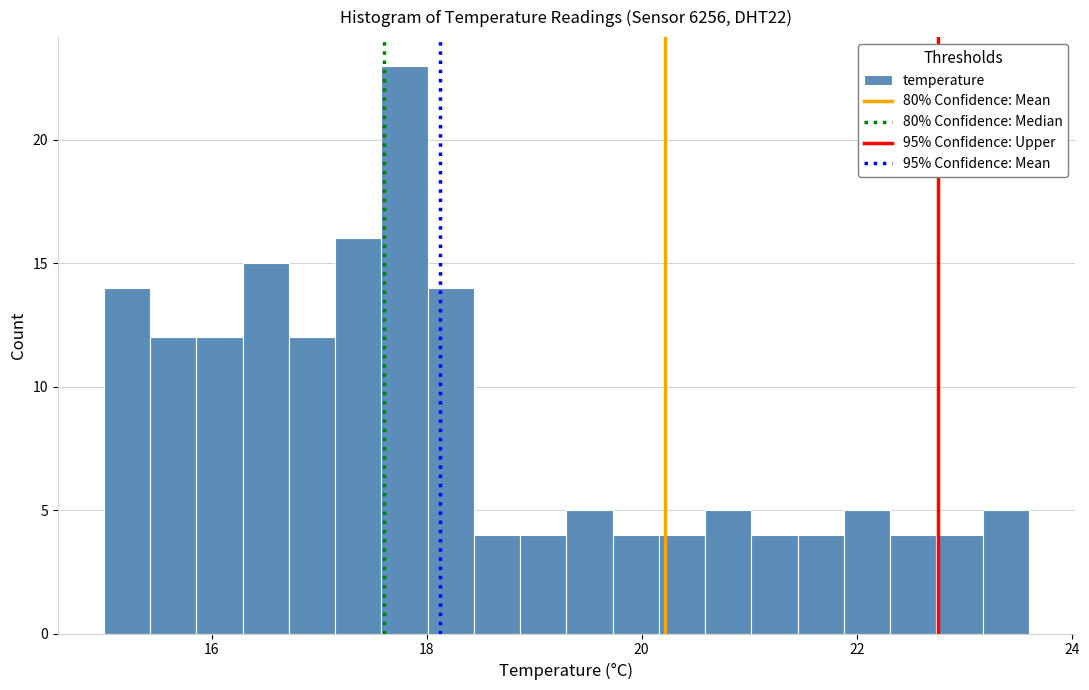

Around what value on the x-axis is the tallest bar? Give the approximate position of its centre, as read against the axis.

17.8